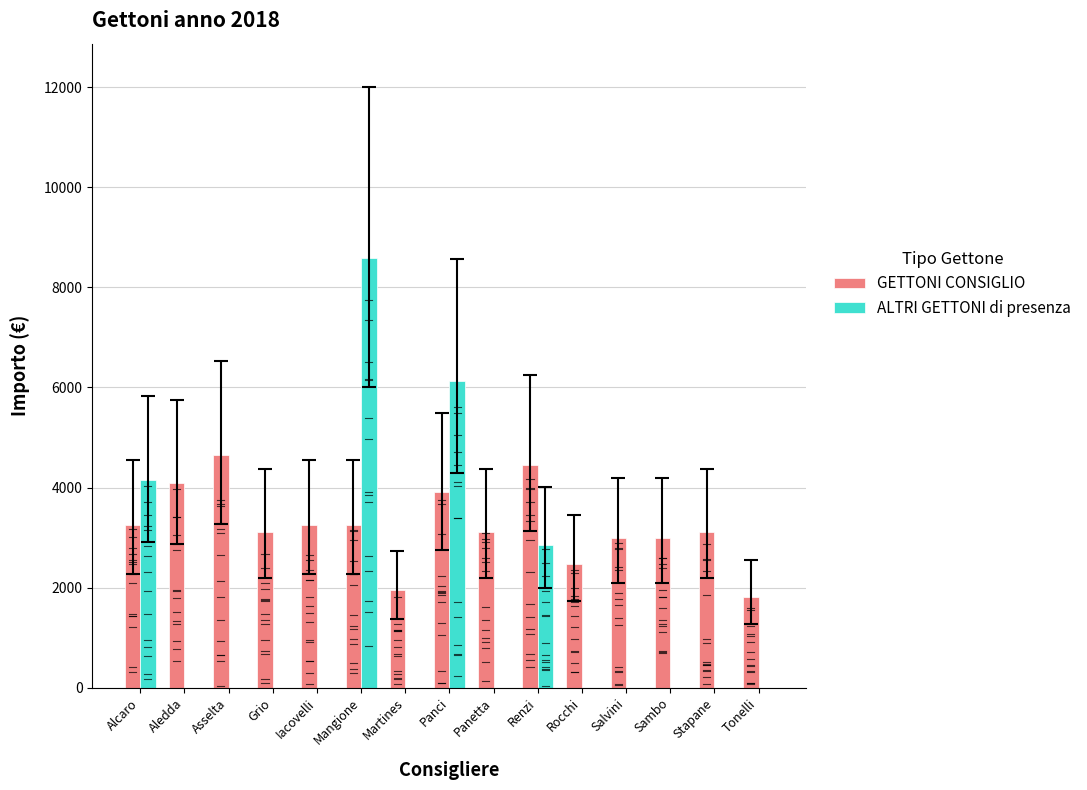

What is the maximum value for GETTONI CONSIGLIO?

4660